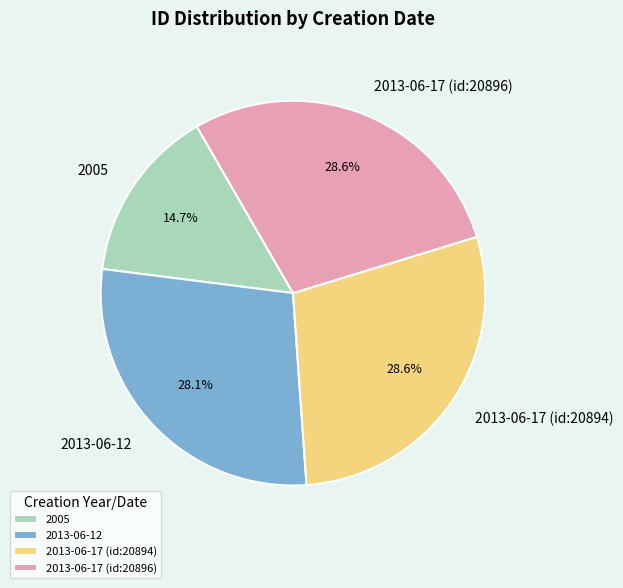

How much of the chart is everything except 2013-06-17 (id:20896)?

71.4%